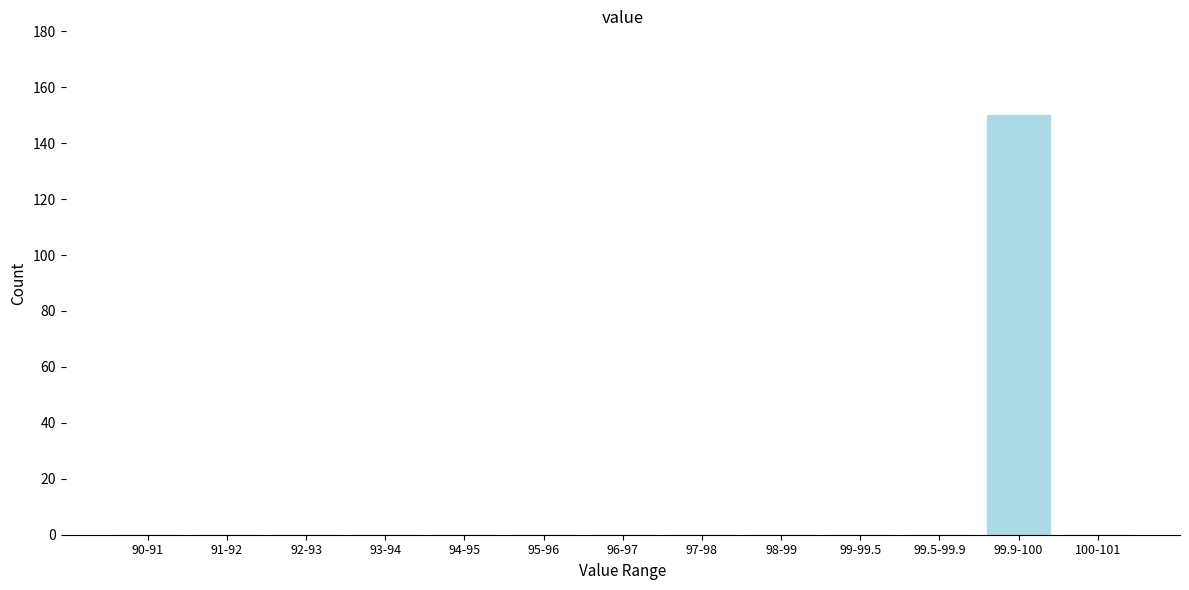

Reading left to right, transcribe all the data shown in this chart.

90-91=0	91-92=0	92-93=0	93-94=0	94-95=0	95-96=0	96-97=0	97-98=0	98-99=0	99-99.5=0	99.5-99.9=0	99.9-100=150	100-101=0